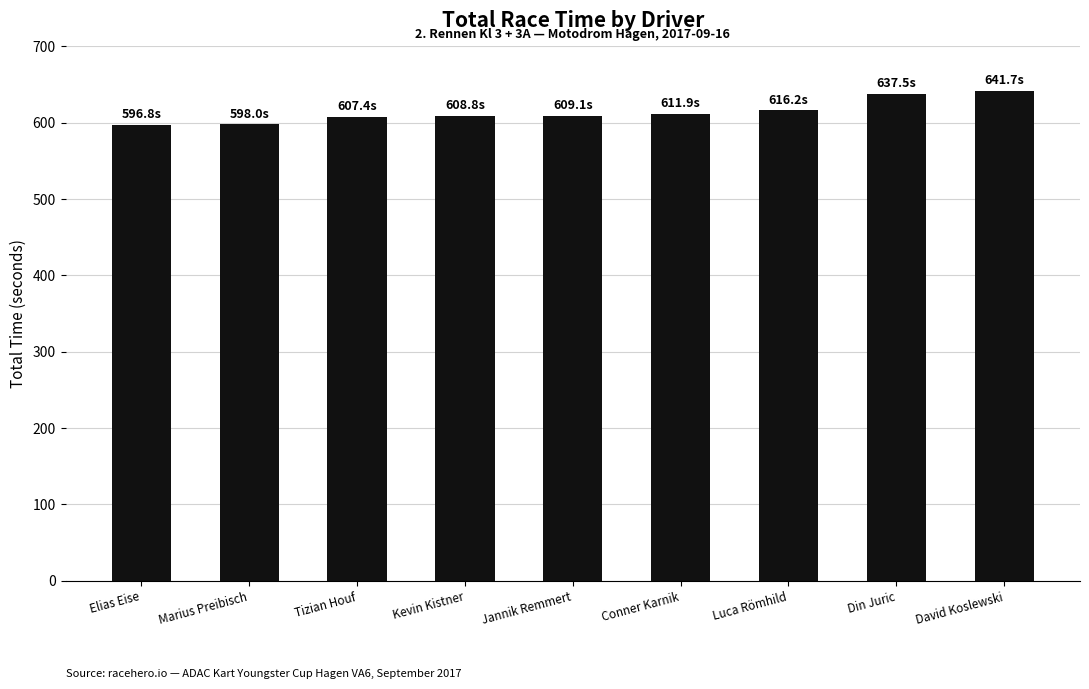

What is the smallest value displayed?

596.8